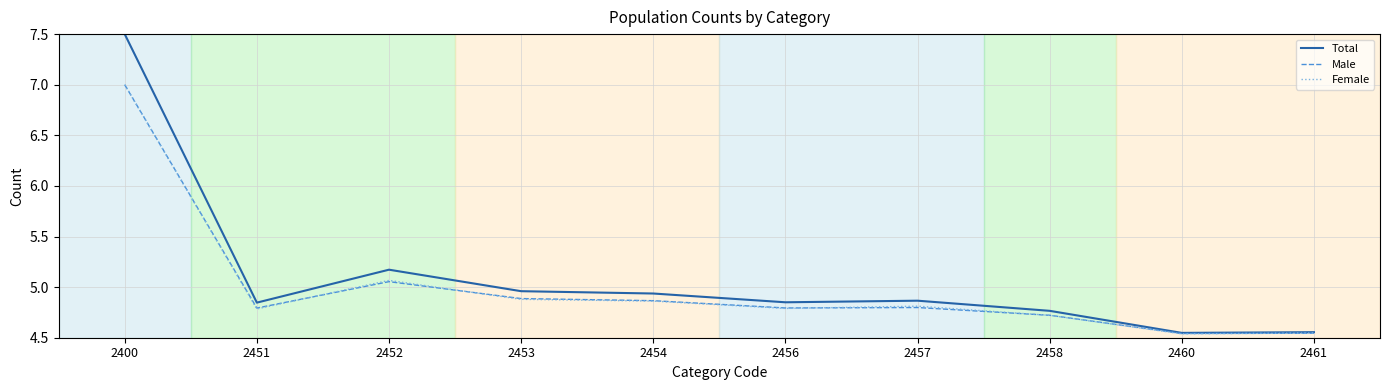

The Female series shows 1.6 at 2454. True or false?

False